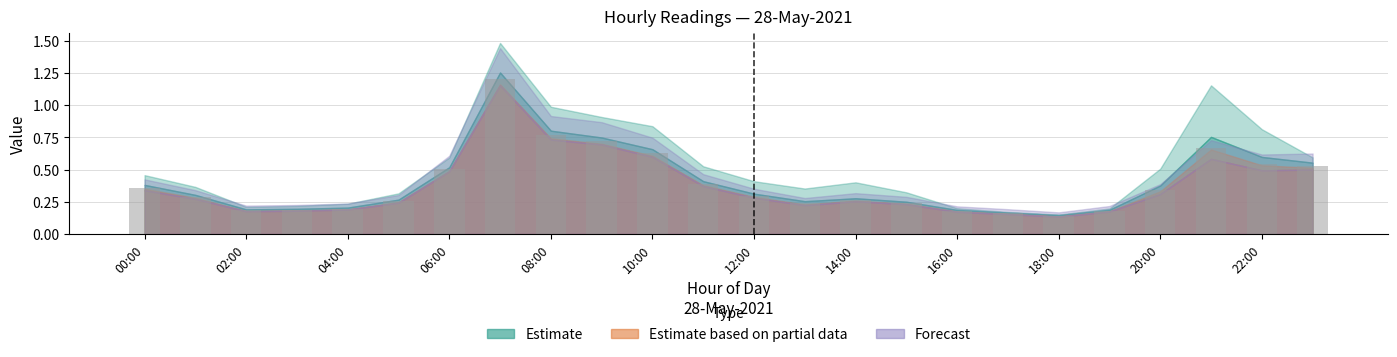

Are the bars horizontal?

No